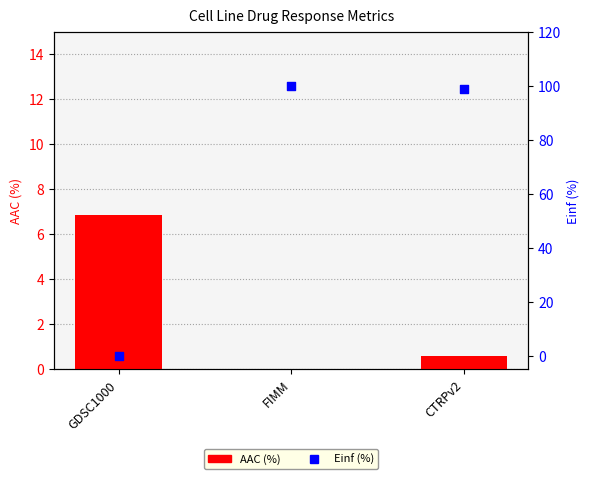

What are all the series names shown in the legend?

AAC (%), Einf (%)